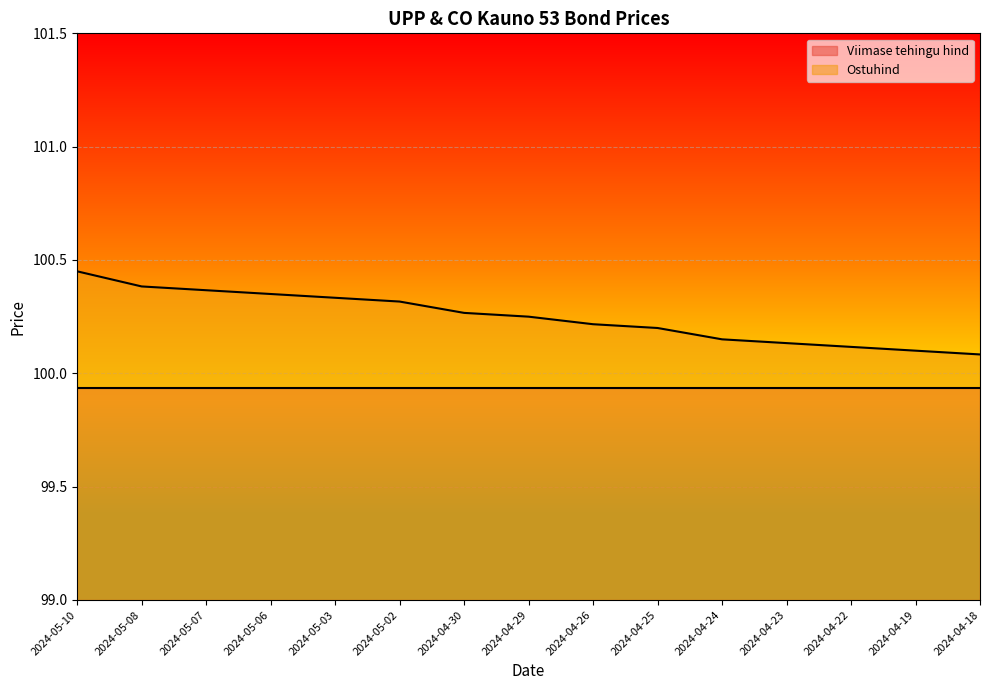

True or false: there are more than 0 points higher than both neighbors.

False